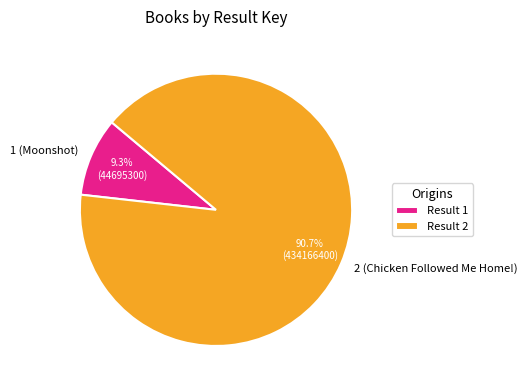

True or false: 1 (Moonshot) accounts for 16% of the total.

False